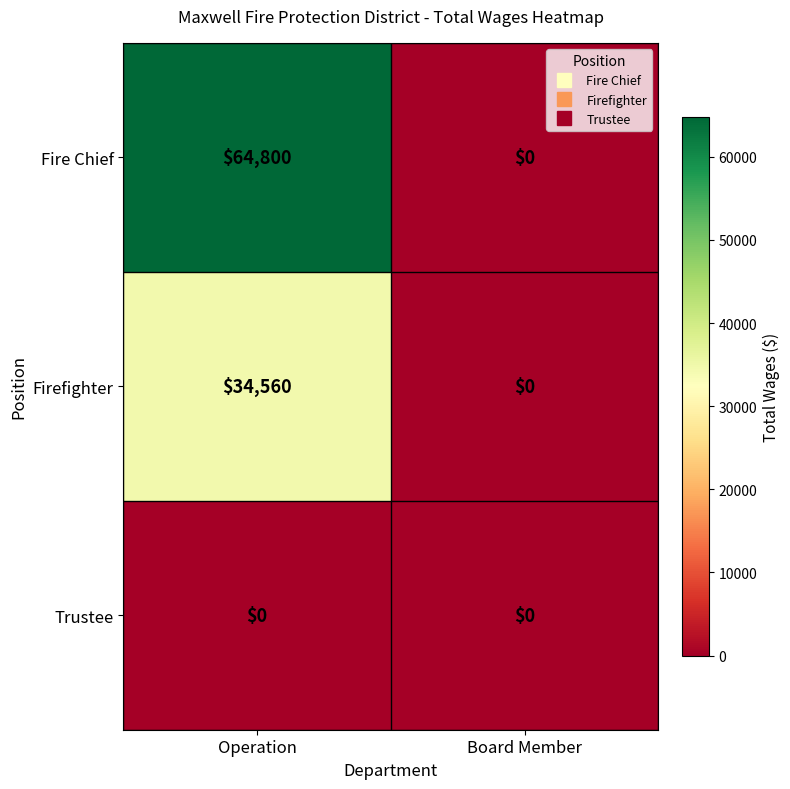

Which series has the largest total across all categories?

Fire Chief